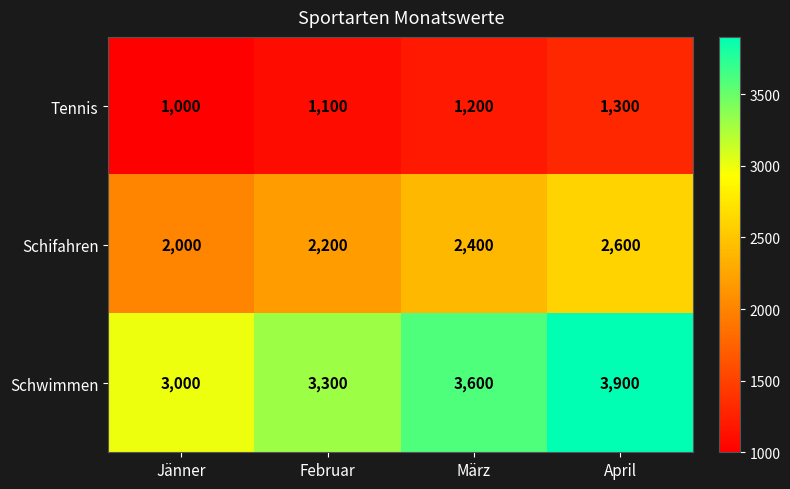

The Schifahren series shows 1548 at April. True or false?

False